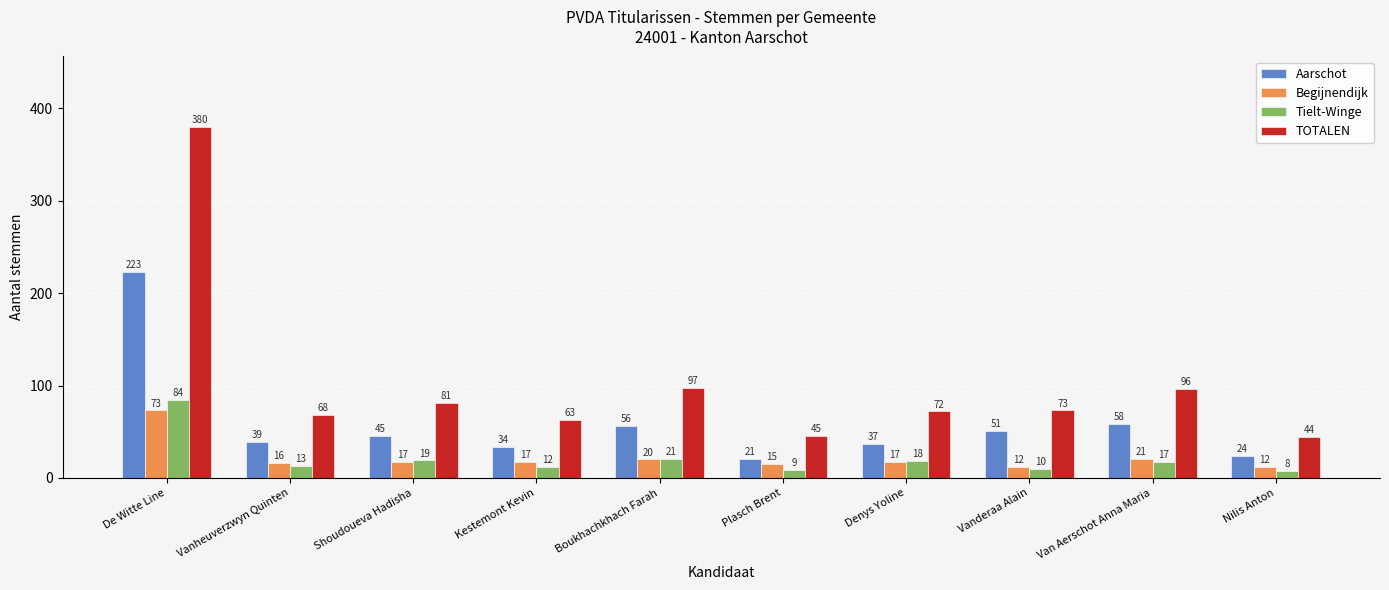

At Vanderaa Alain, list the series in order from largest to smallest.

TOTALEN, Aarschot, Begijnendijk, Tielt-Winge